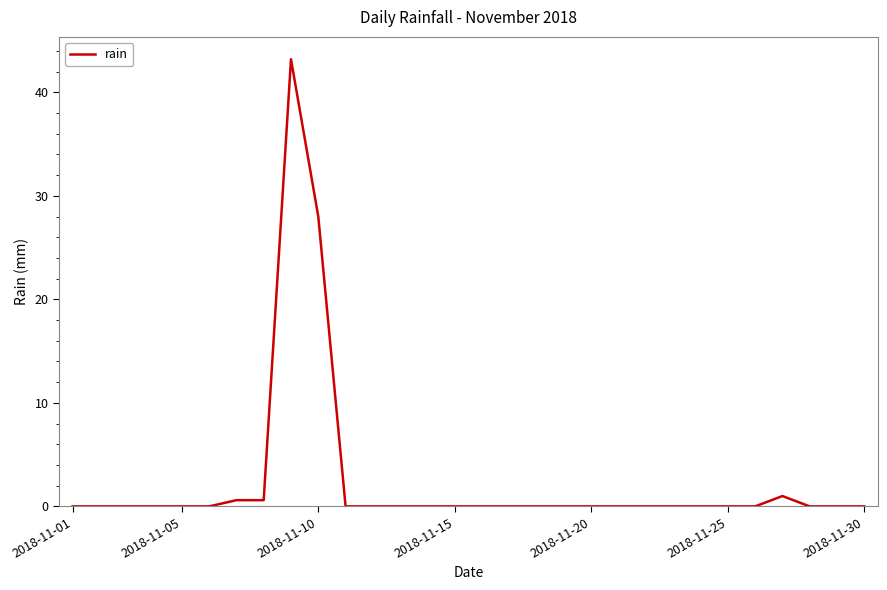

What is the maximum value shown in the chart?

43.2